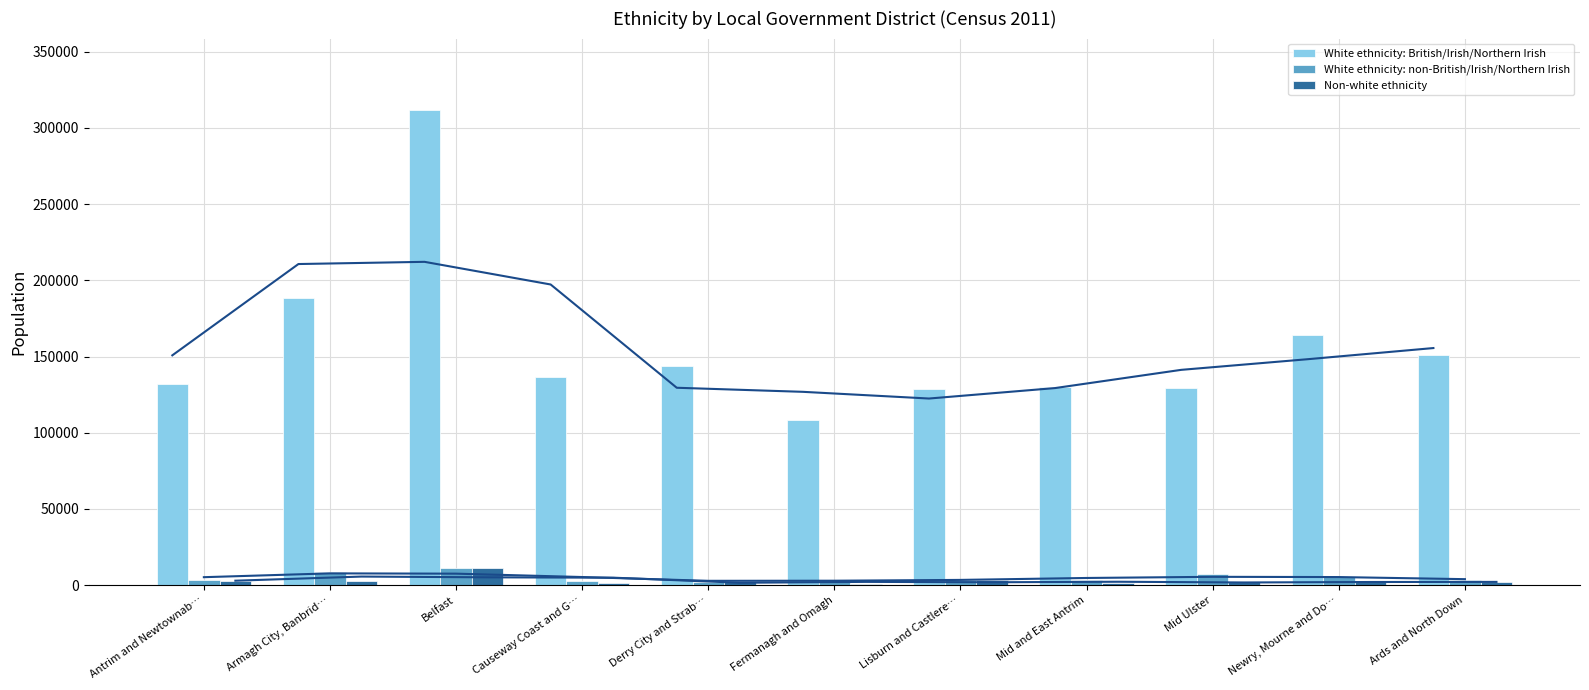

Reading left to right, list all the values displayed in this chart.

White ethnicity: British/Irish/Northern Irish: Antrim and Newtownab…=132144	Armagh City, Banbrid…=188073	Belfast=311828	Causeway Coast and G…=136480	Derry City and Strab…=143482	Fermanagh and Omagh=108574	Lisburn and Castlere…=128462	Mid and East Antrim=130289	Mid Ulster=129166	Newry, Mourne and Do…=164309	Ards and North Down=151183
White ethnicity: non-British/Irish/Northern Irish: Antrim and Newtownab…=3491	Armagh City, Banbrid…=8704	Belfast=10985	Causeway Coast and G…=2942	Derry City and Strab…=2064	Fermanagh and Omagh=3518	Lisburn and Castlere…=3161	Mid and East Antrim=3659	Mid Ulster=7319	Newry, Mourne and Do…=5434	Ards and North Down=3182
Non-white ethnicity: Antrim and Newtownab…=2932	Armagh City, Banbrid…=2916	Belfast=11058	Causeway Coast and G…=1455	Derry City and Strab…=2174	Fermanagh and Omagh=1069	Lisburn and Castlere…=3218	Mid and East Antrim=1390	Mid Ulster=2105	Newry, Mourne and Do…=1790	Ards and North Down=2307